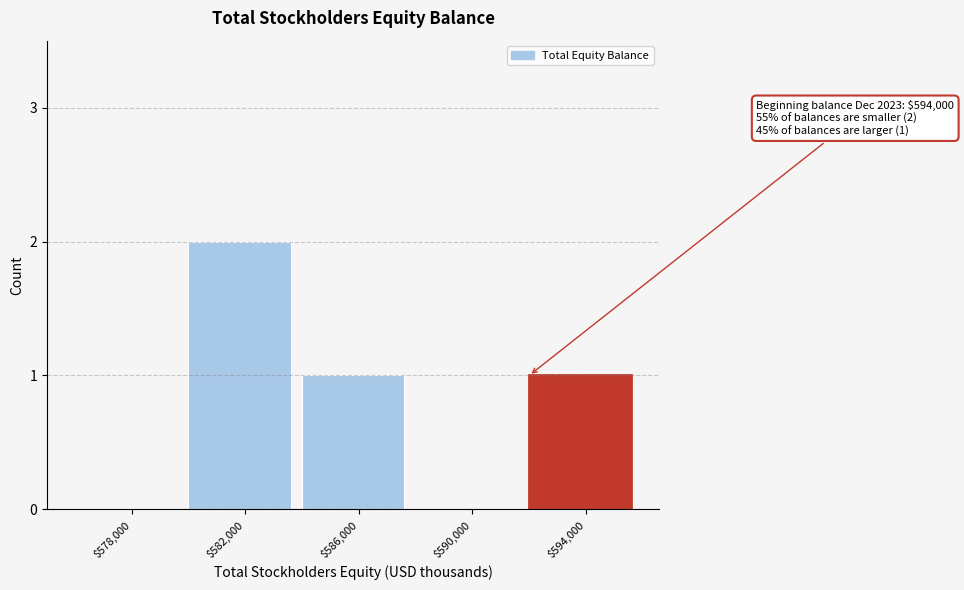

What is the sum of all values?

4